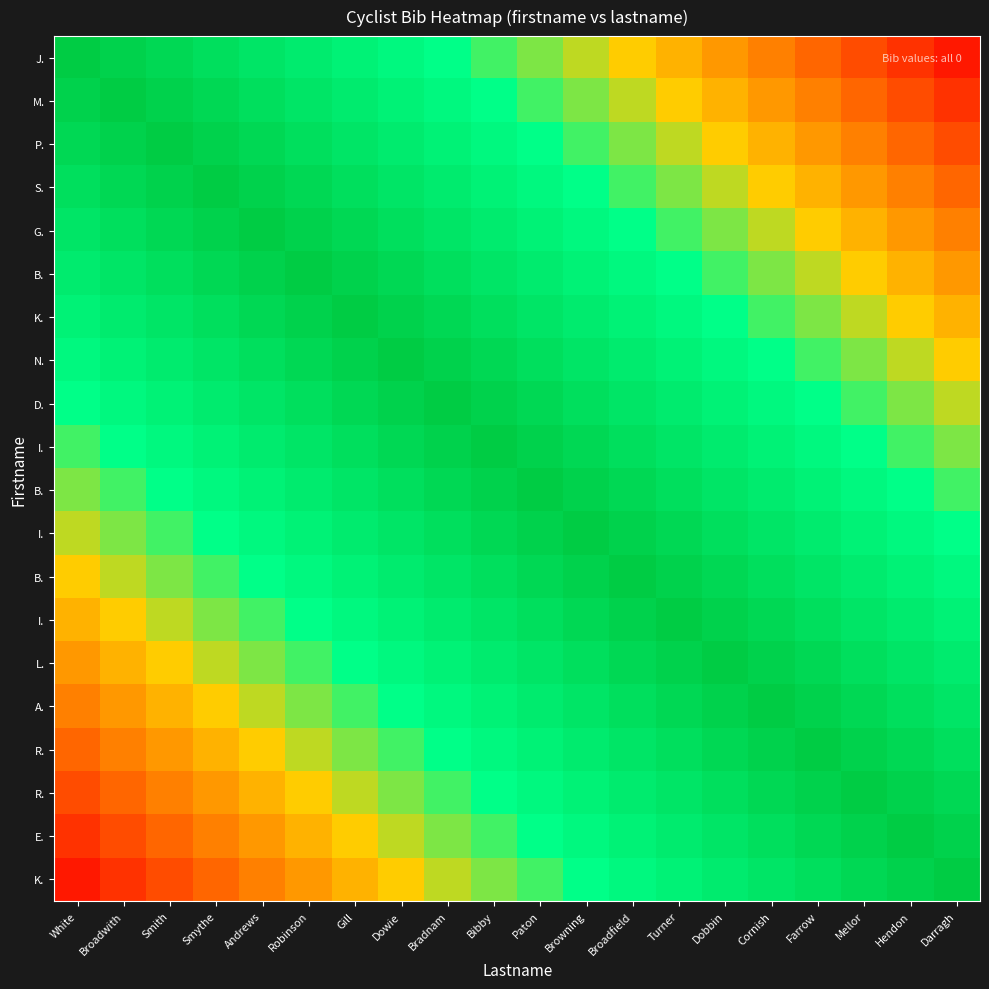

What is the maximum value shown in the chart?

1.0